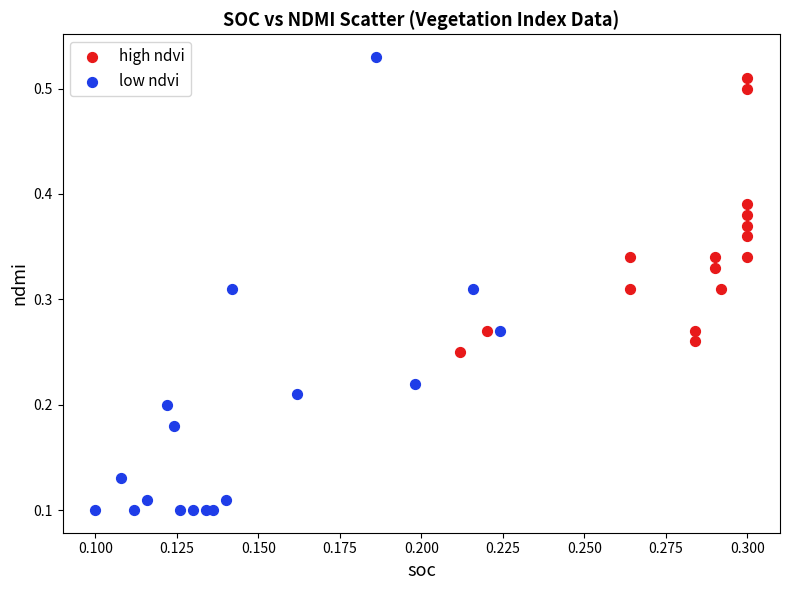

What are all the series names shown in the legend?

high ndvi, low ndvi